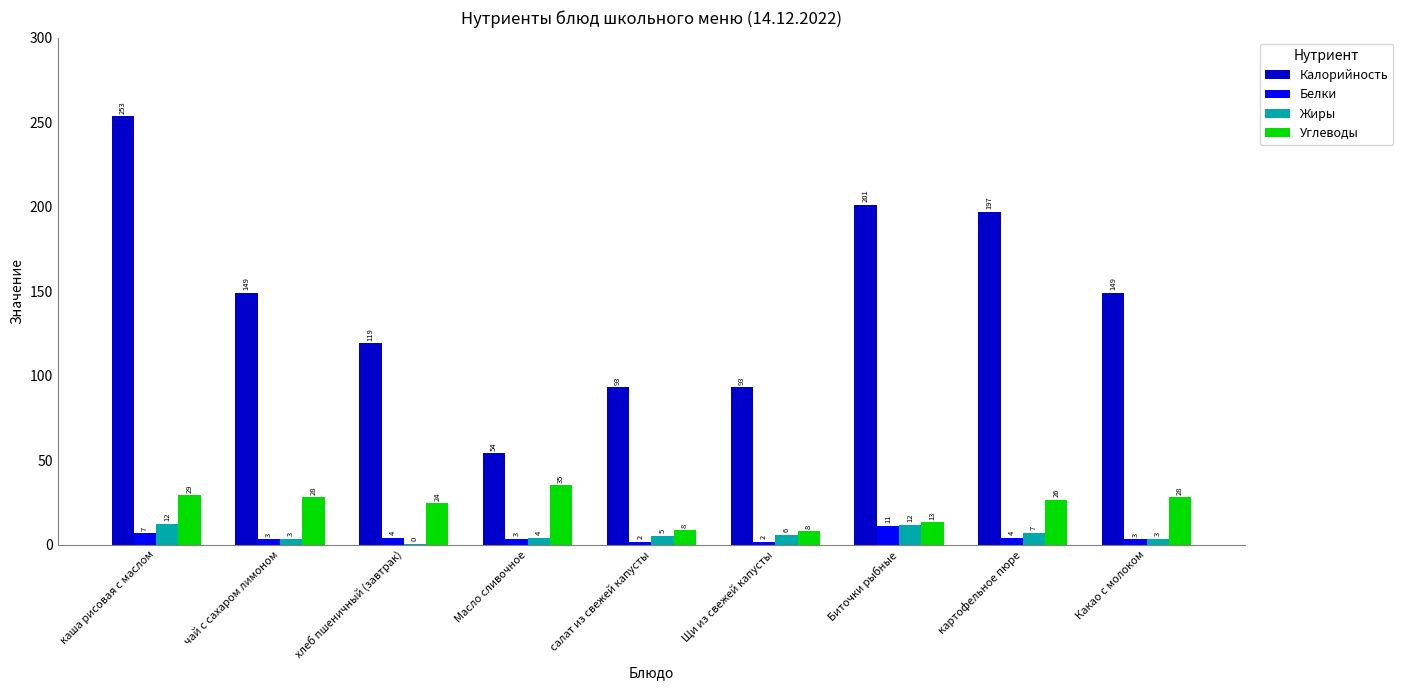

What is the sum of the Калорийность values at Какао с молоком and салат из свежей капусты?

242.0